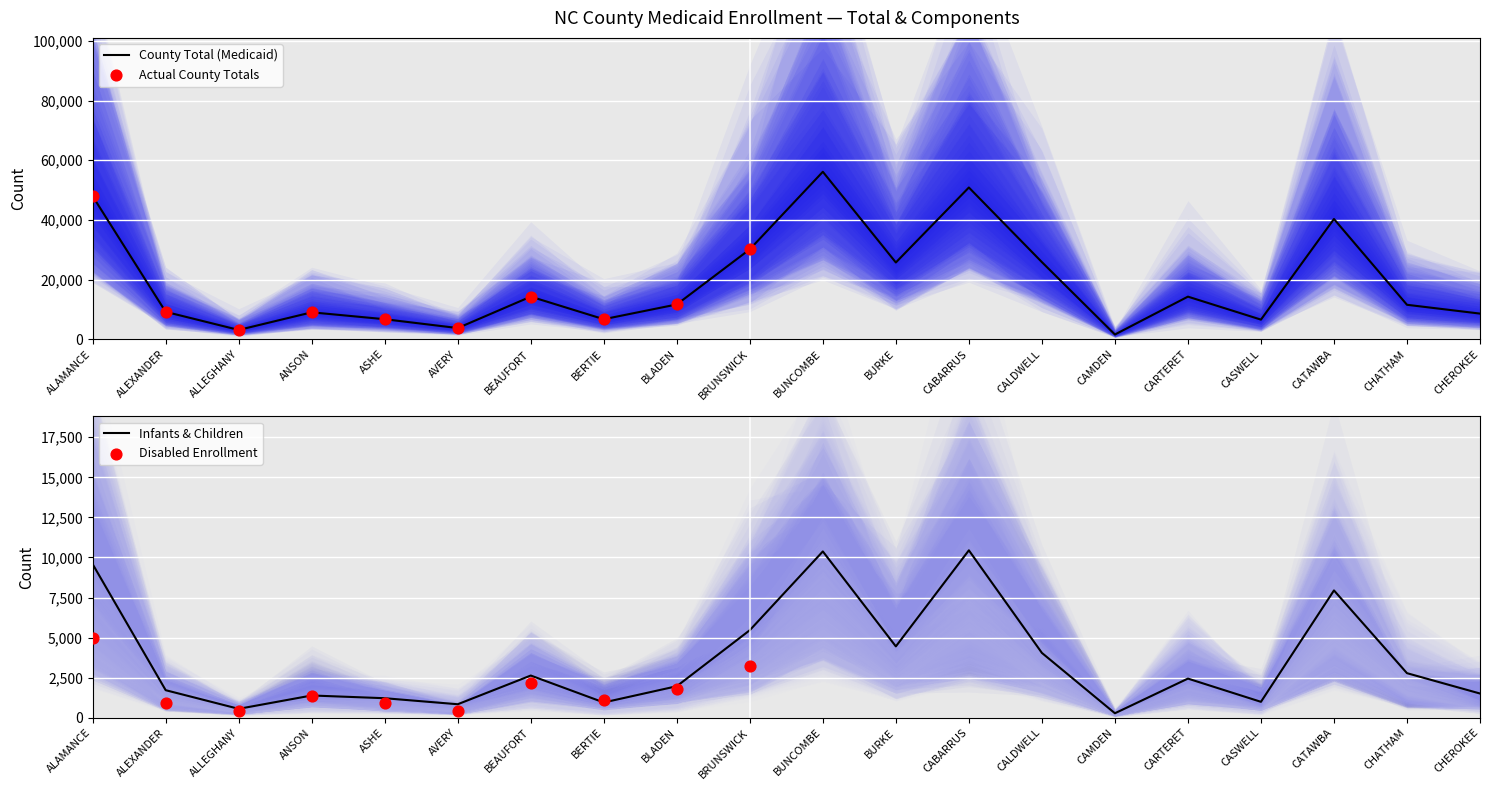

What is the total value across all series at AVERY?

6266